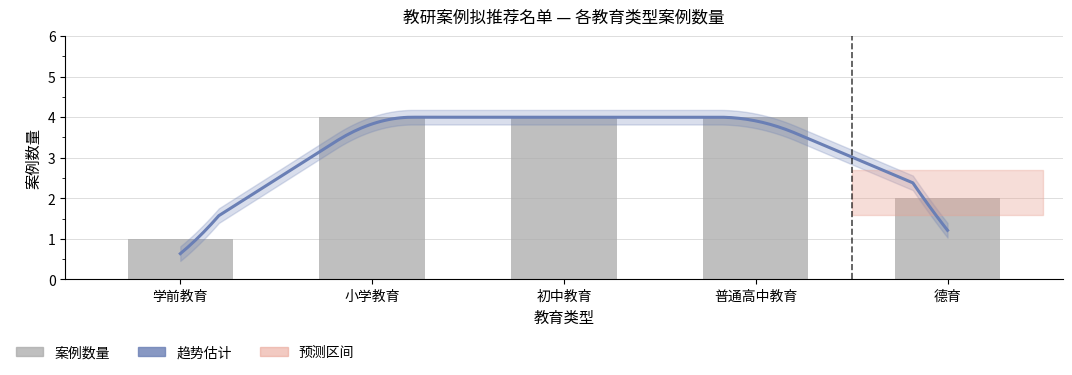

Does the chart contain any negative values?

No